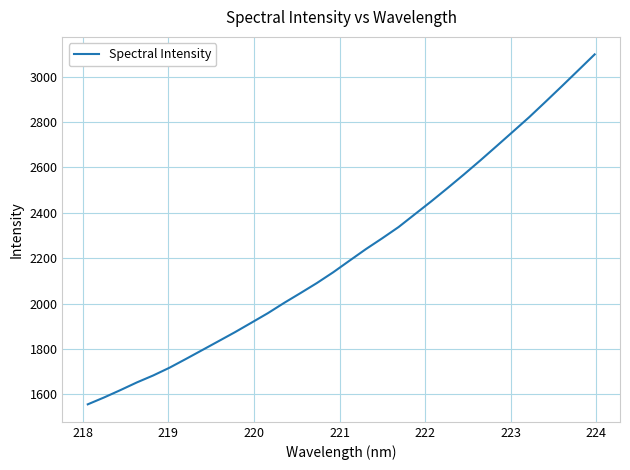

What is the maximum value shown in the chart?

3097.6